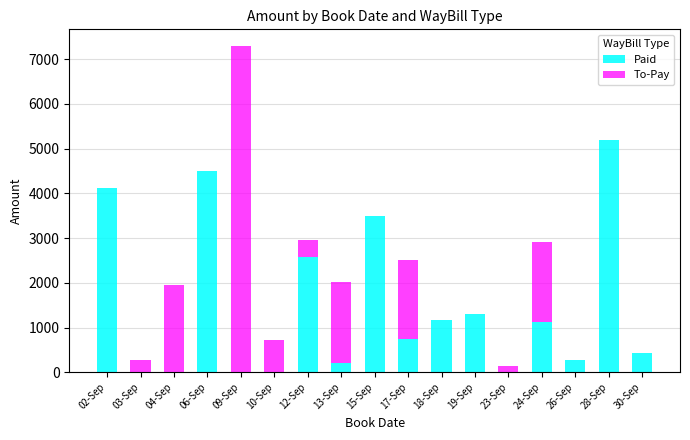

The value of Paid at 10-Sep is 0. True or false?

True